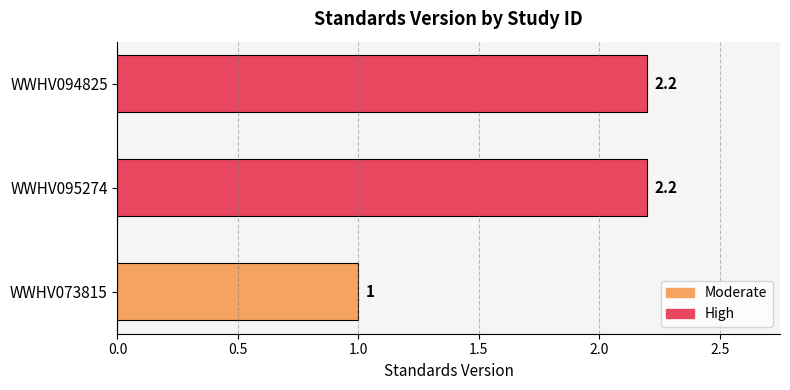

Reading bottom to top, extract all data points from this chart.

WWHV073815=1.0	WWHV095274=2.2	WWHV094825=2.2